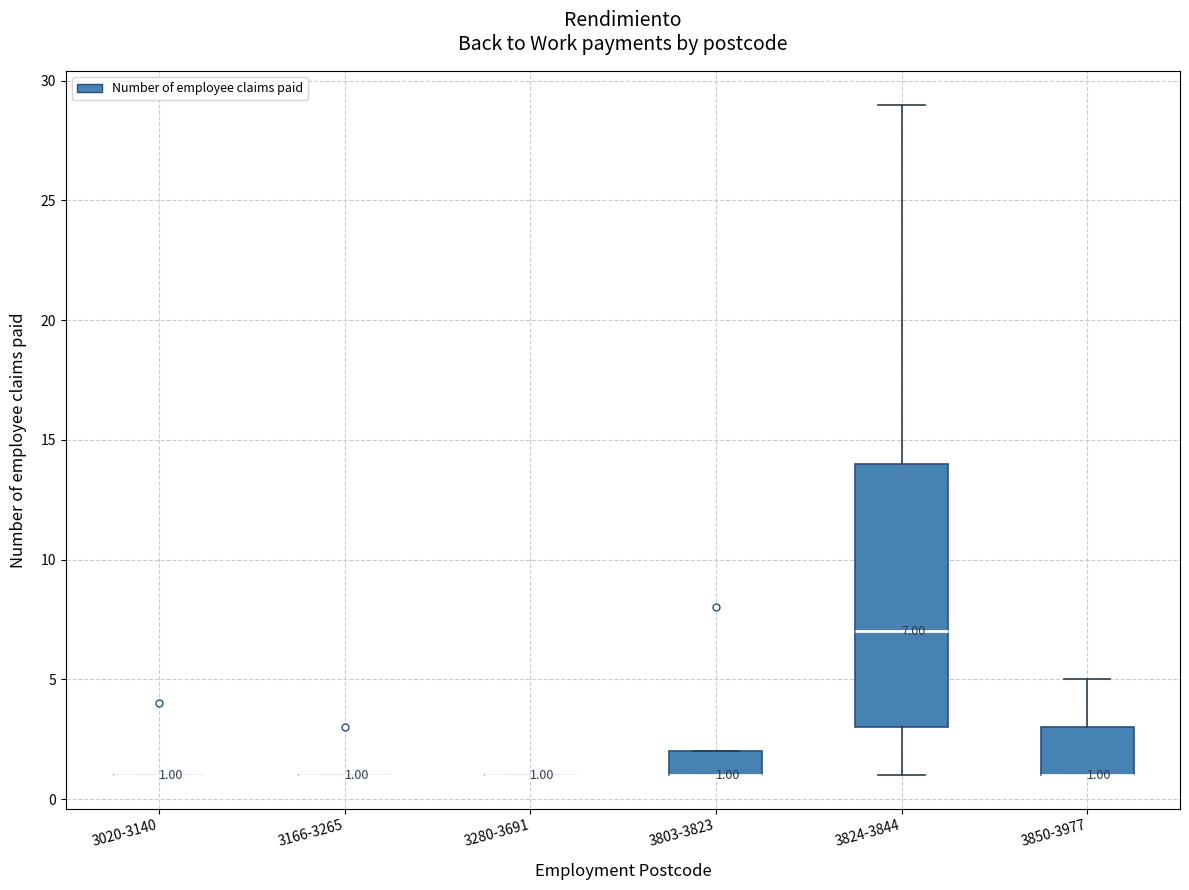

Which box is the tallest, from its lower edge to its upper edge?

3824-3844